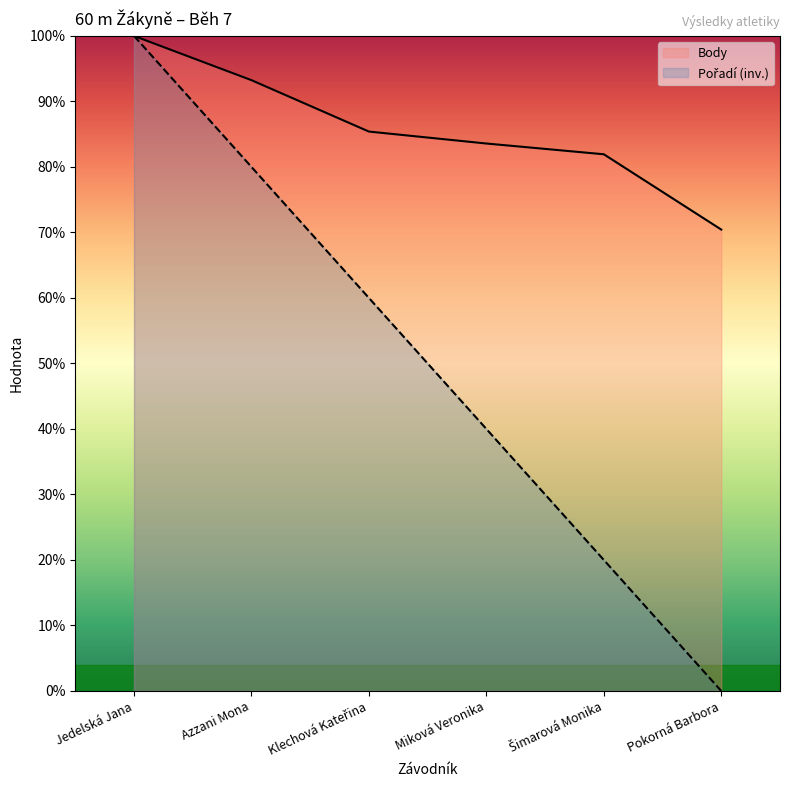

What is the maximum value shown in the chart?

1.0